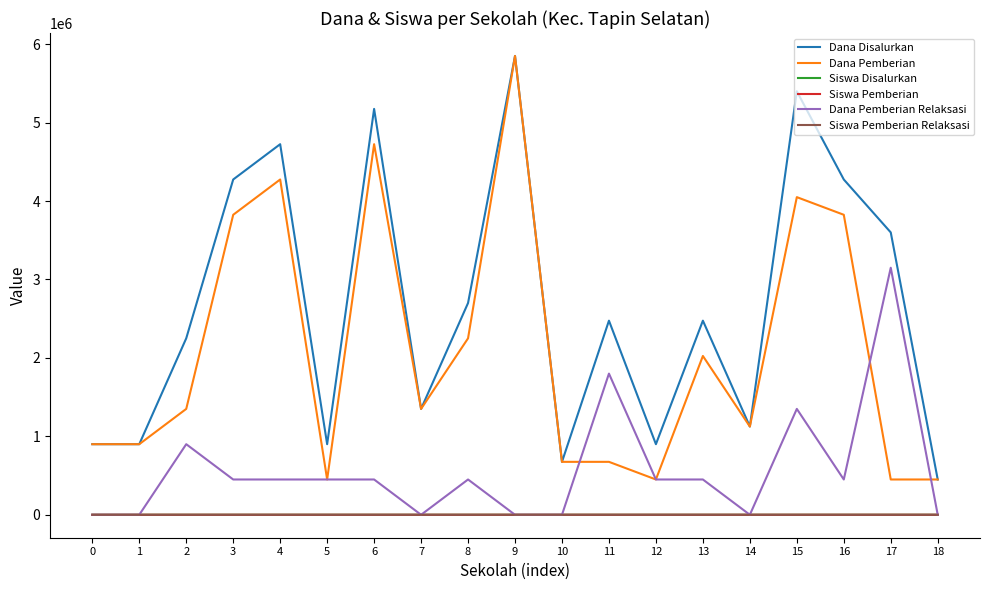

The value of Dana Pemberian Relaksasi at 9 is 0. True or false?

True